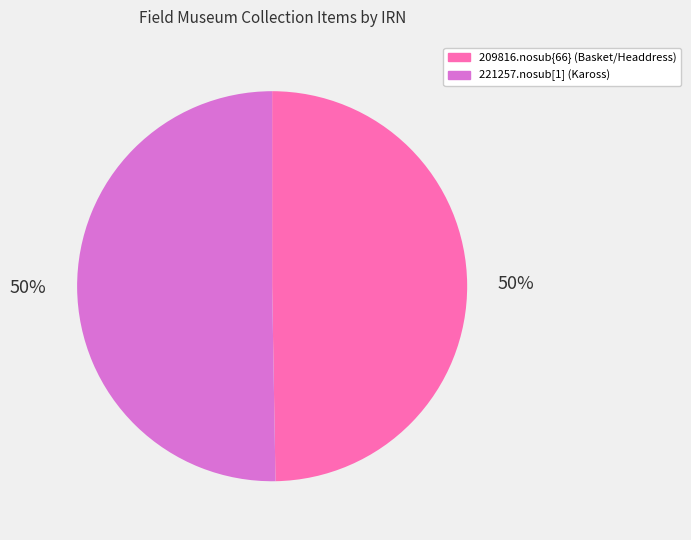

To the nearest percent, what is the average slice percentage?

50%